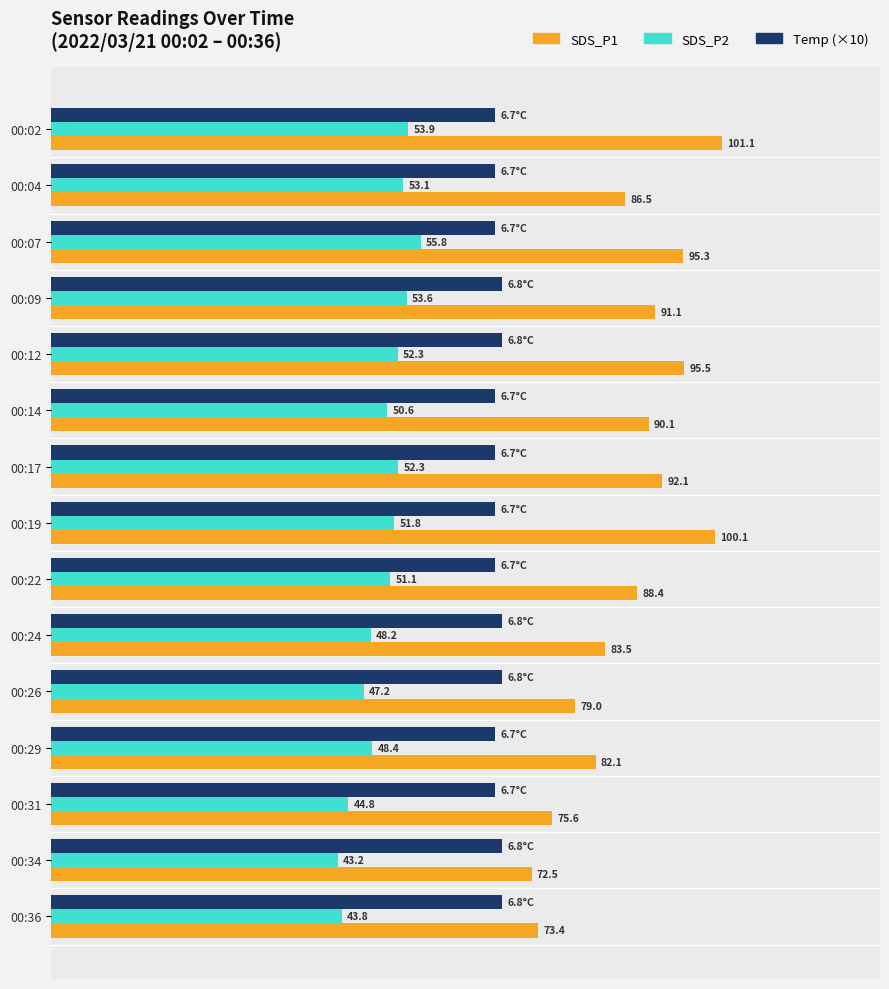

At which label does SDS_P2 reach its peak?

00:07